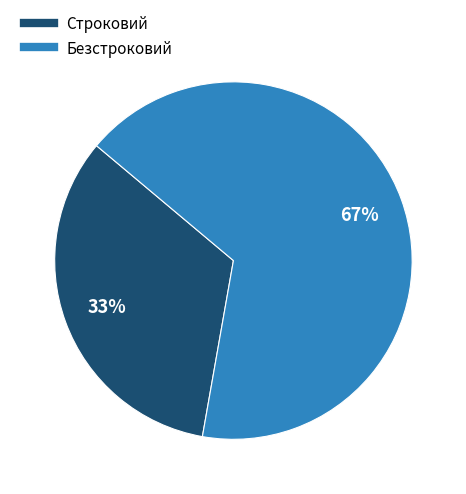

To the nearest percent, what percentage of the pie is Строковий?

33%